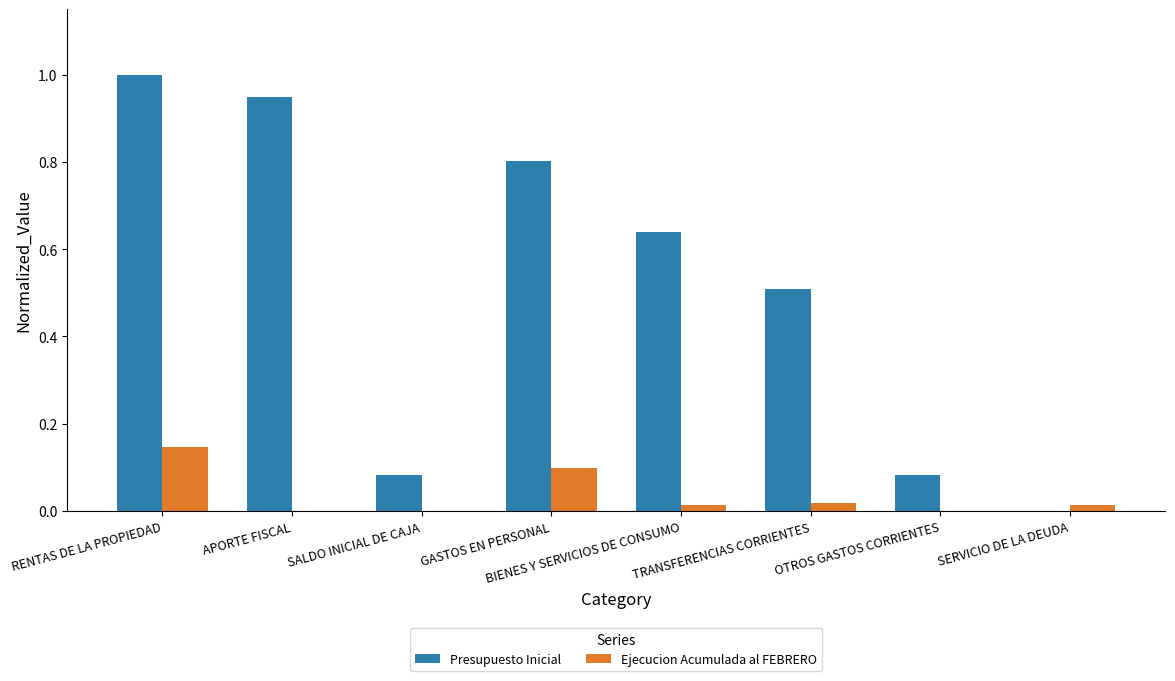

The value of Presupuesto Inicial at BIENES Y SERVICIOS DE CONSUMO is 0.9. True or false?

False